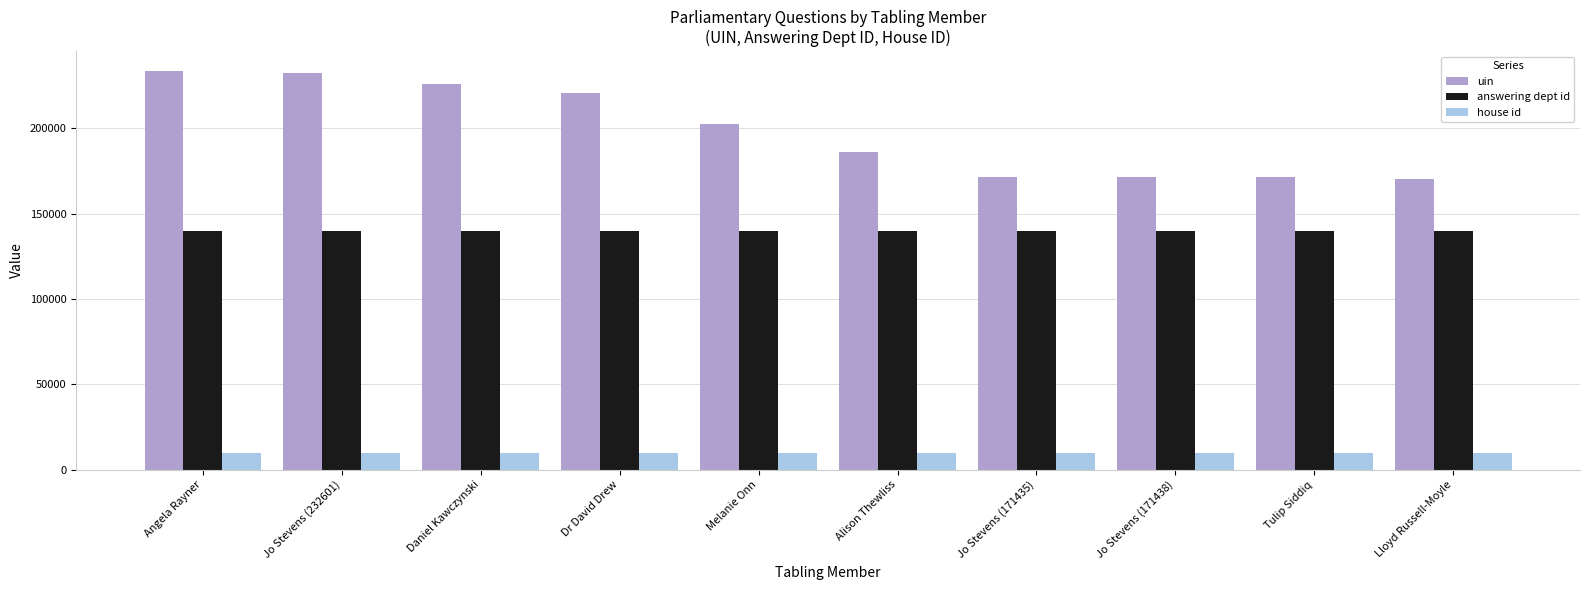

Which series has the widest spread of values?

uin